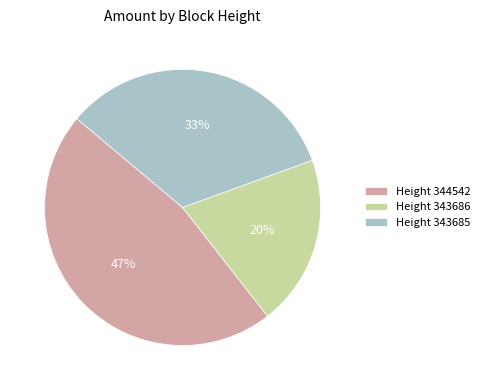

To the nearest percent, what portion does Height 344542 represent?

47%